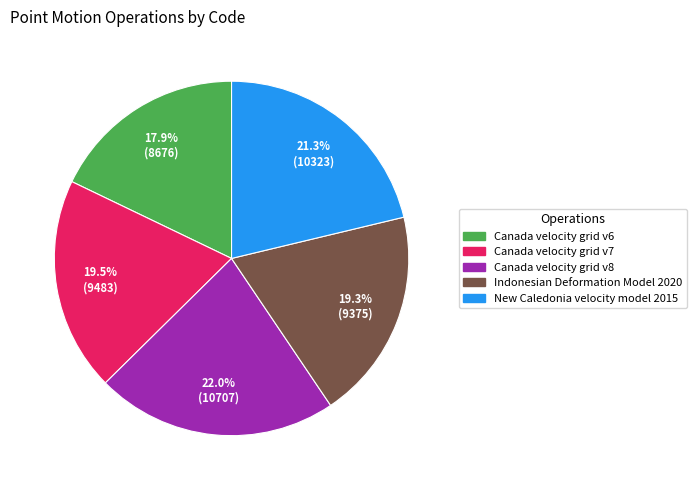

Which slice is the smallest?

Canada velocity grid v6